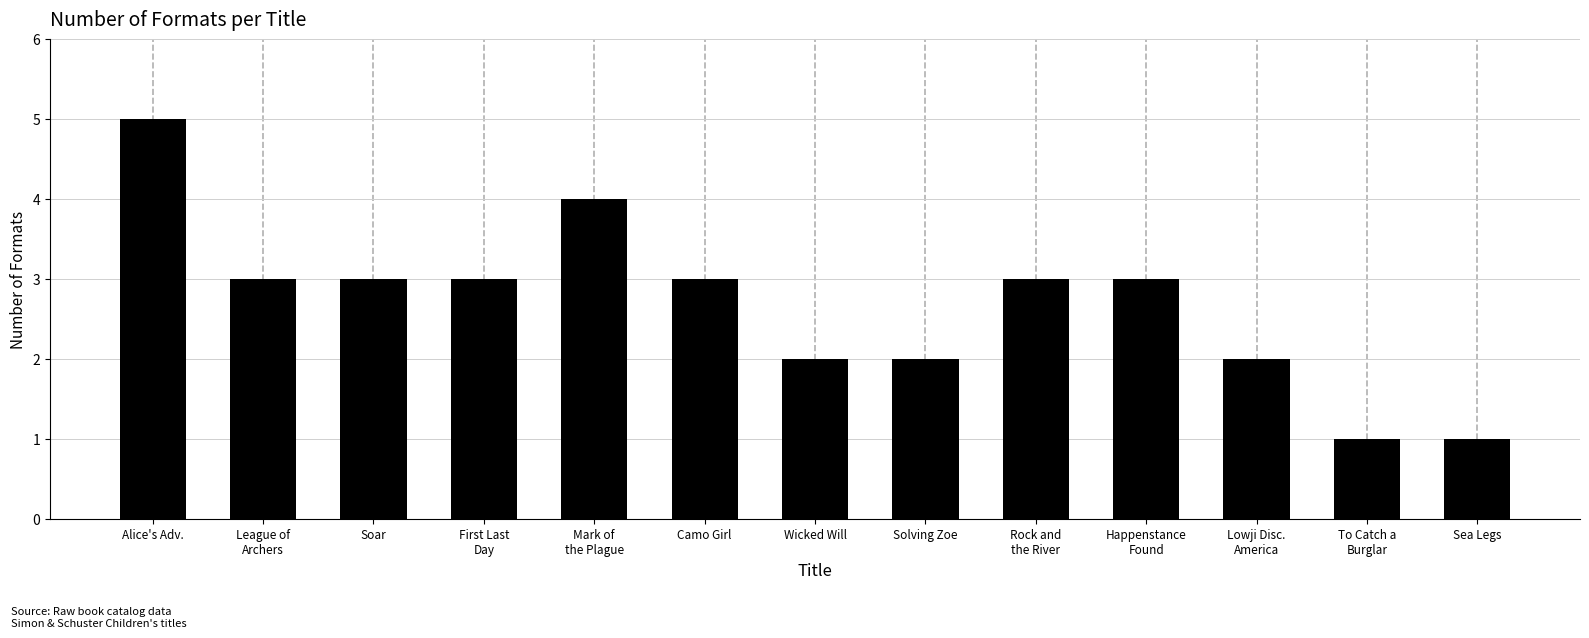

What value does the data have at Camo Girl?

3